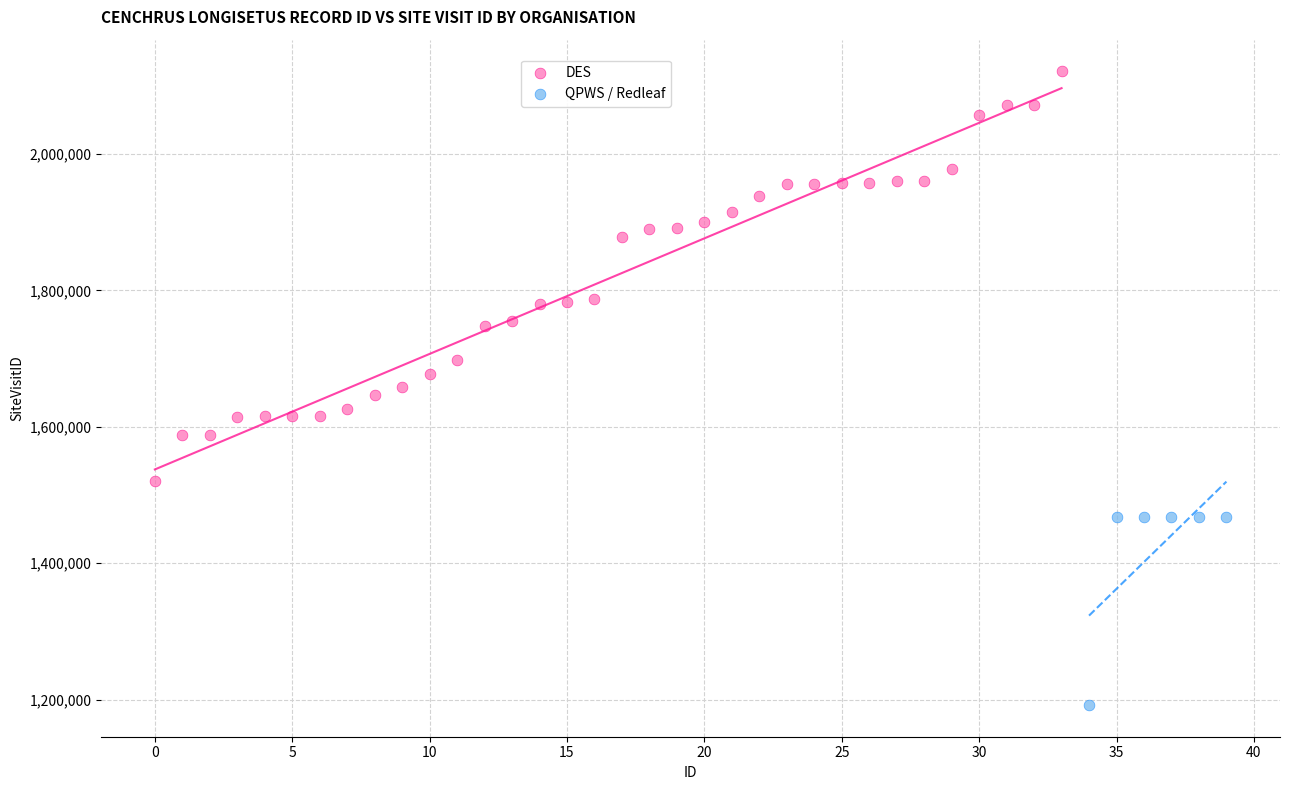

Which series has the largest Y range (max minus min)?

DES